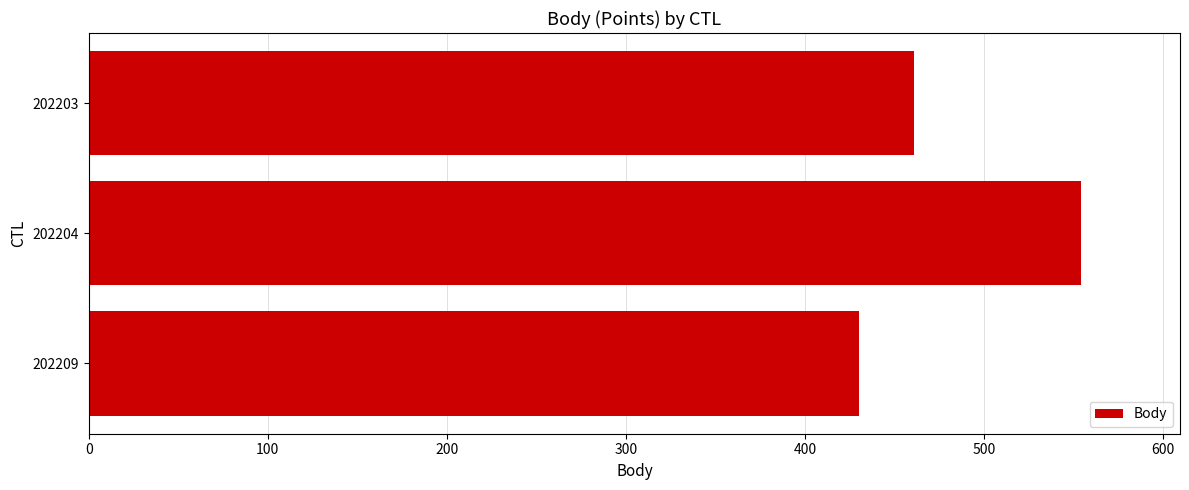

The value at 202203 is 249. True or false?

False